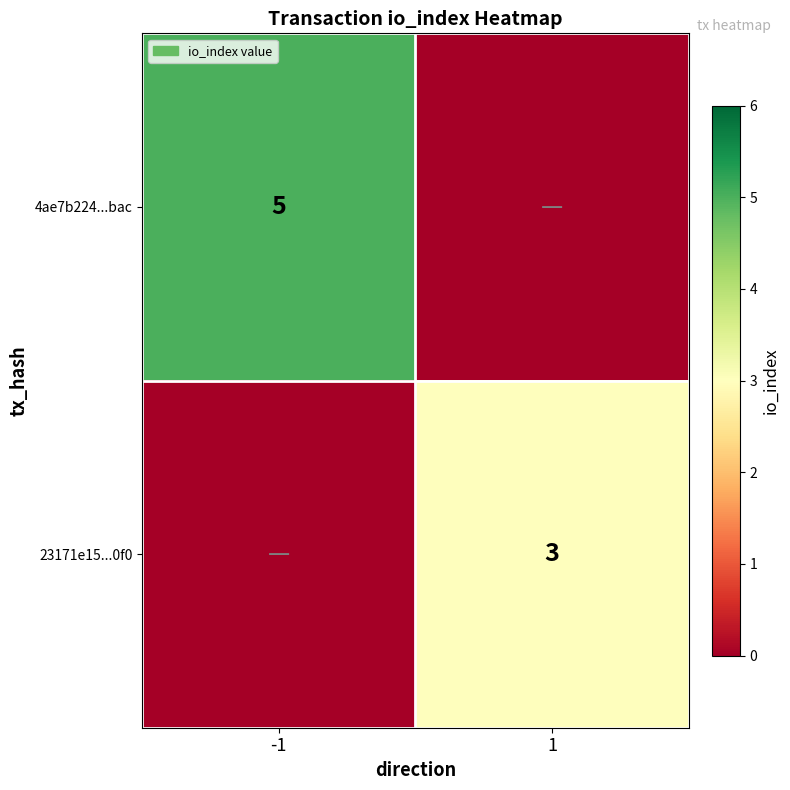

Is it true that 23171e15...0f0 equals 5 at 1?

False